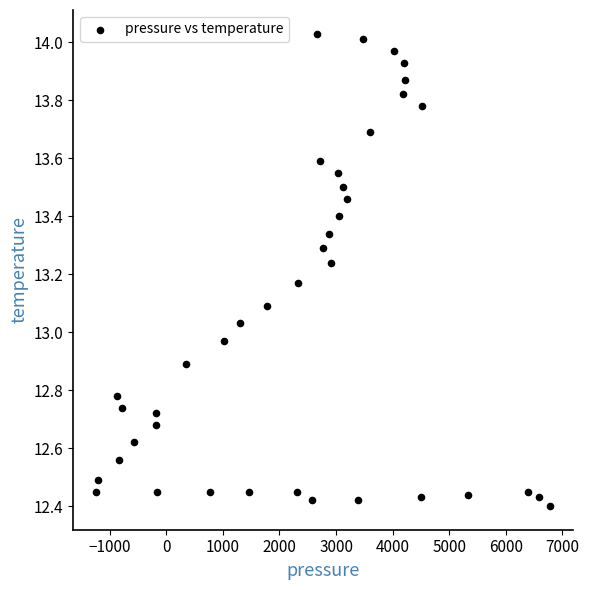

What is the range of Y values (max minus min)?

1.6